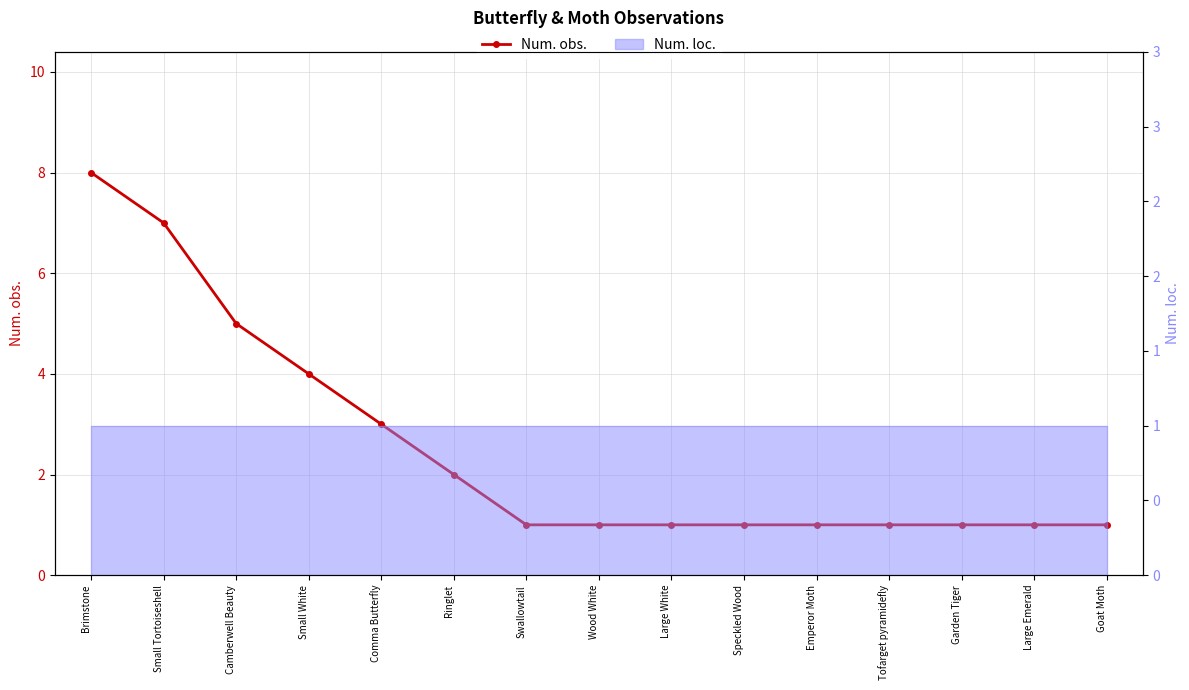

At which label is the value closest to 4?

Small White